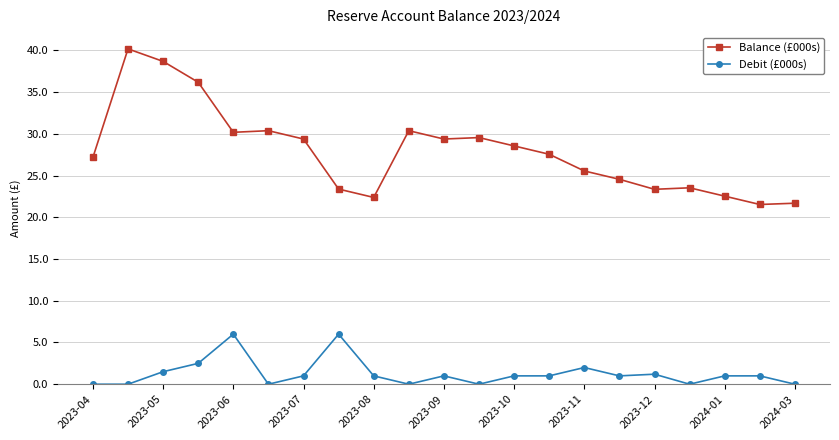

What is the value of the Balance (£000s) point at the 1st from the left?

27.2